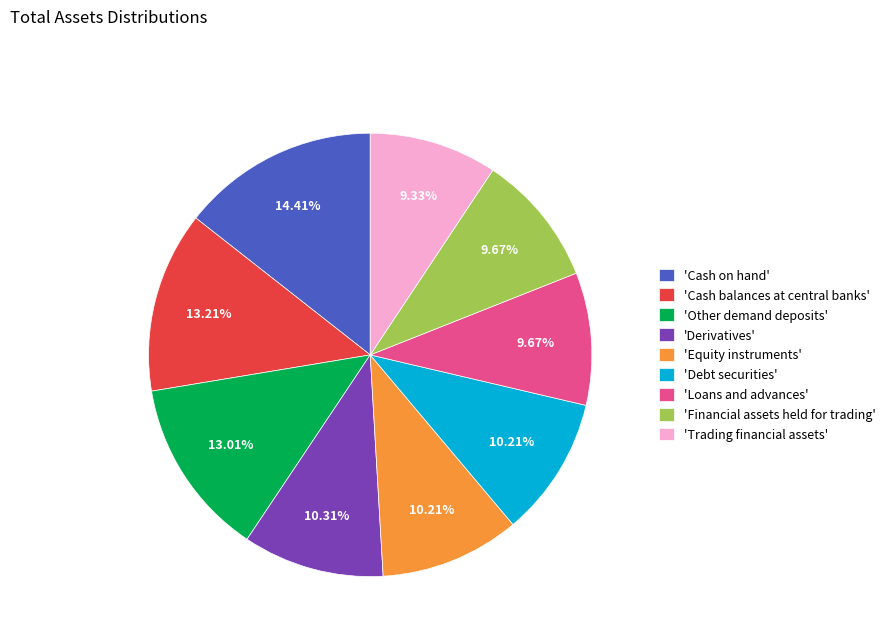

Between 'Debt securities' and 'Trading financial assets', which is larger?

'Debt securities'